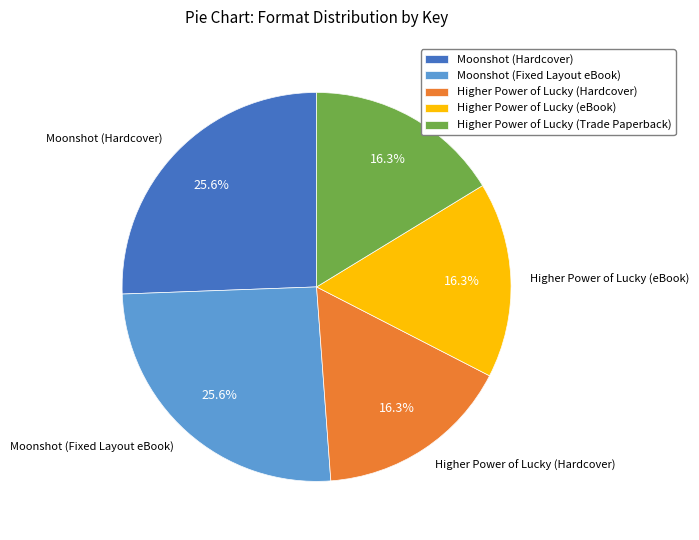

What percentage is the Moonshot (Hardcover) slice, to the nearest percent?

26%